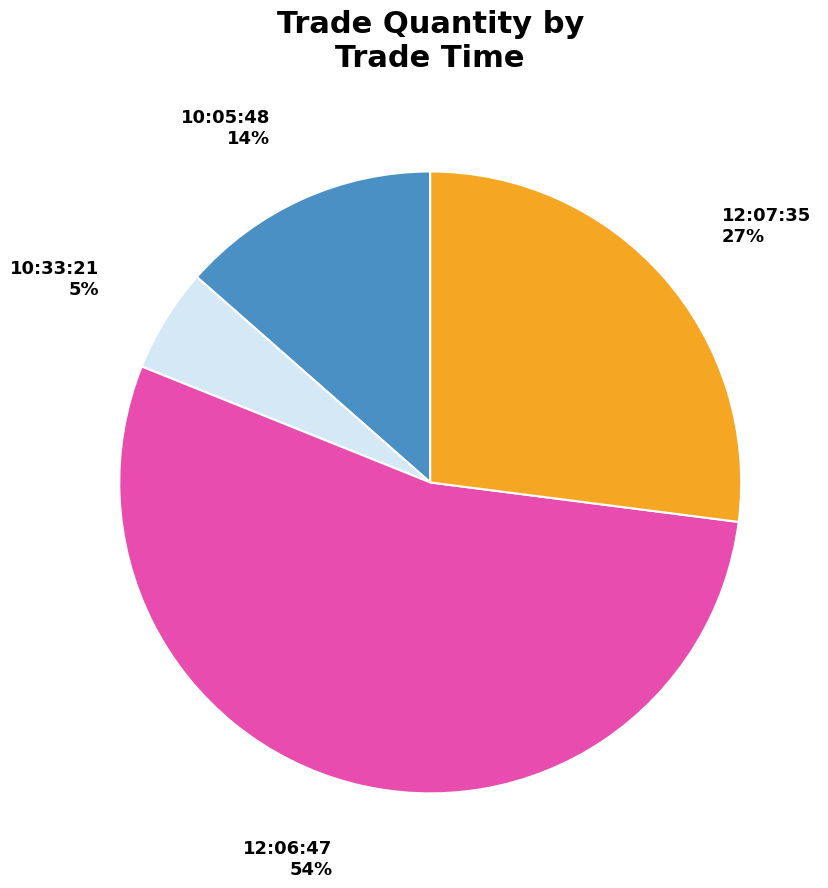

Which category has the smallest portion of the pie?

10:33:21